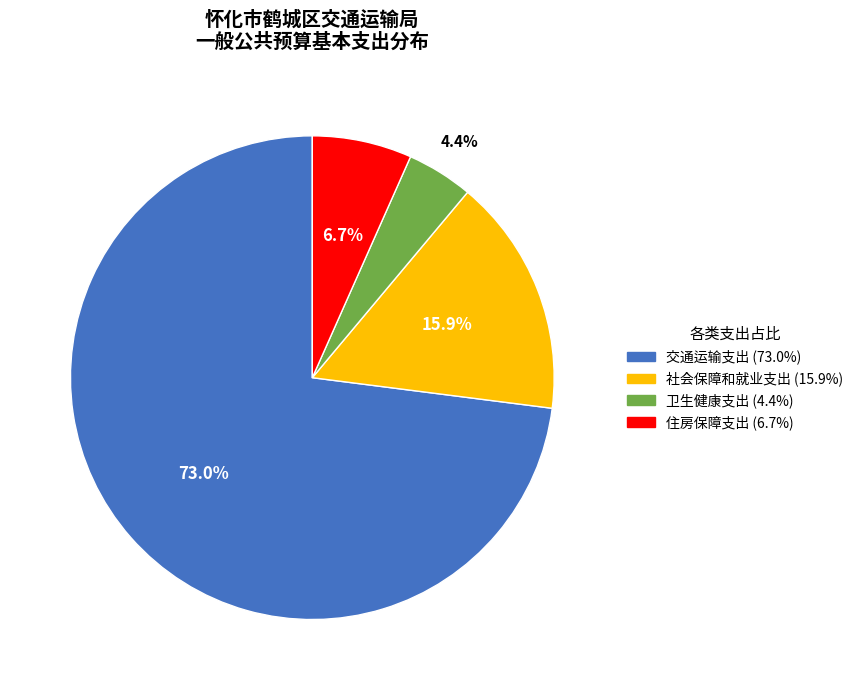

Count the number of slices in the pie.

4